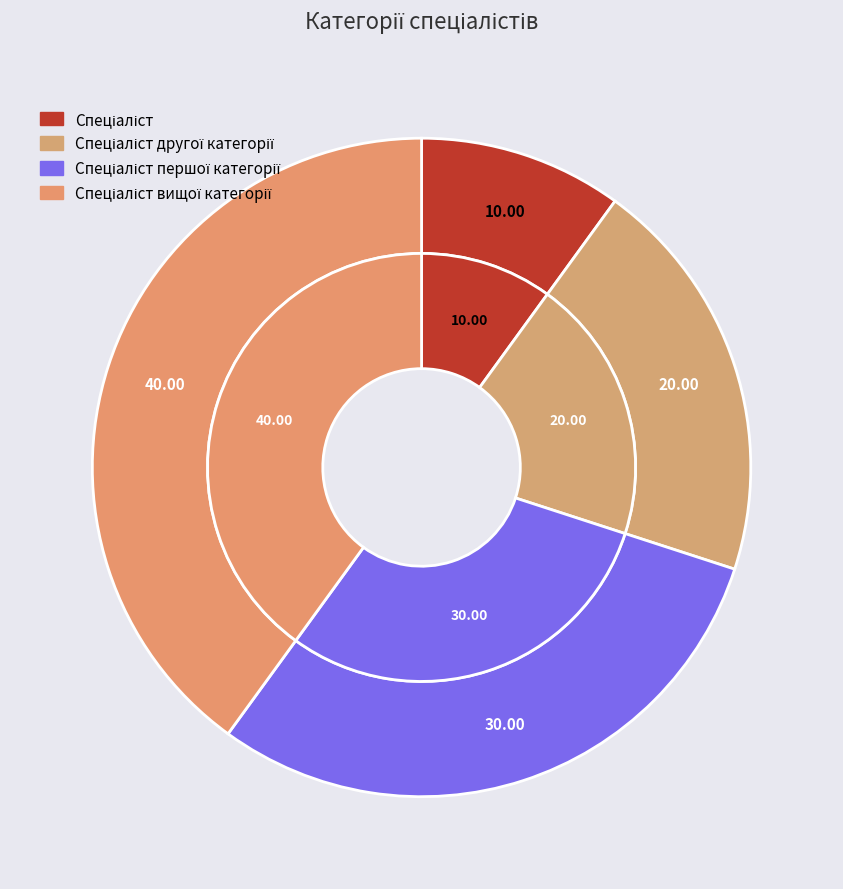

Count the number of slices in the pie.

4